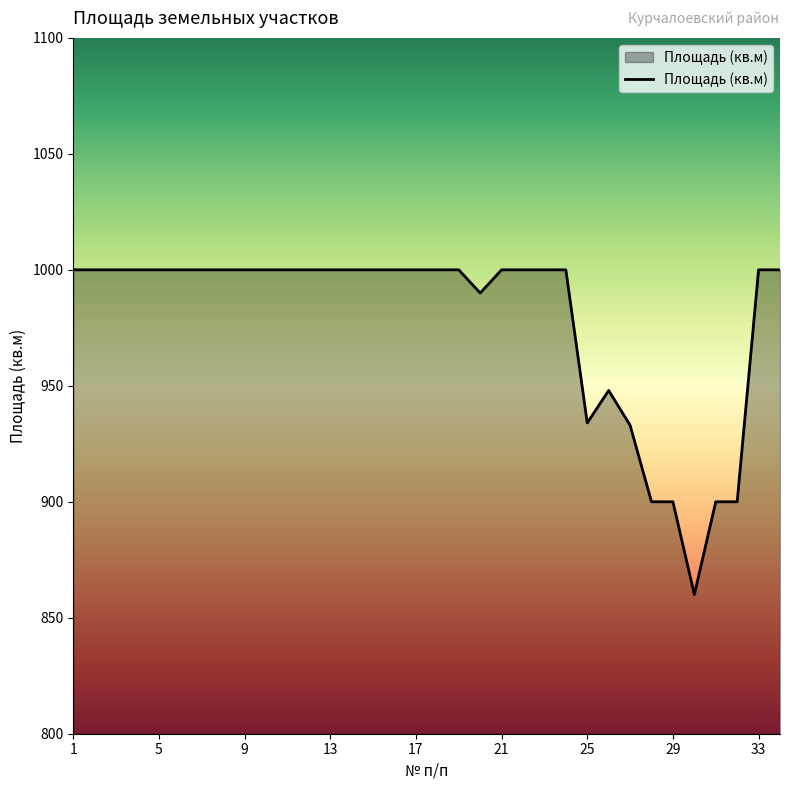

What is the smallest value displayed?

860